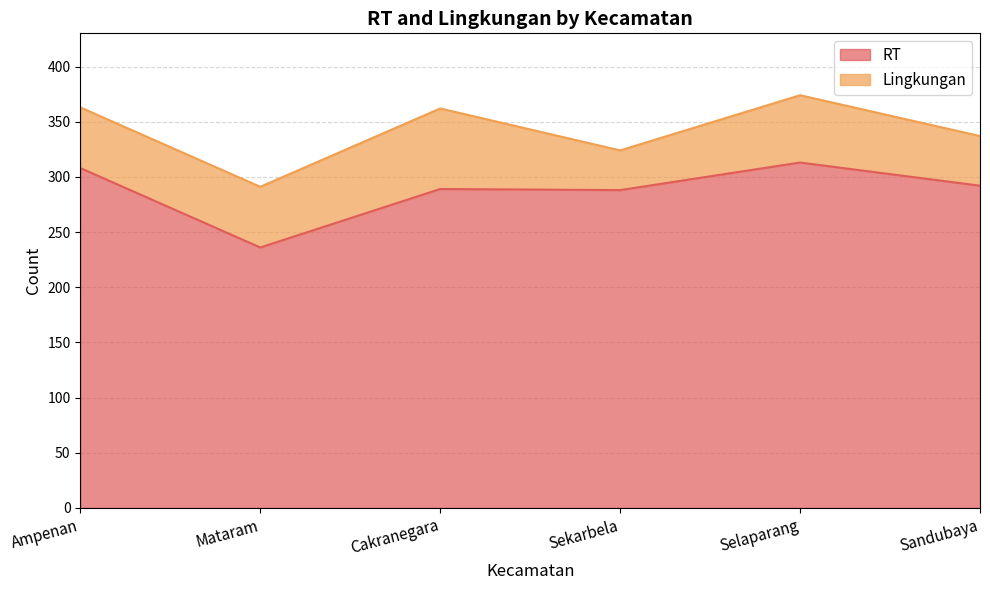

Approximately how many times larger is the value at Selaparang compared to Mataram?

1.3